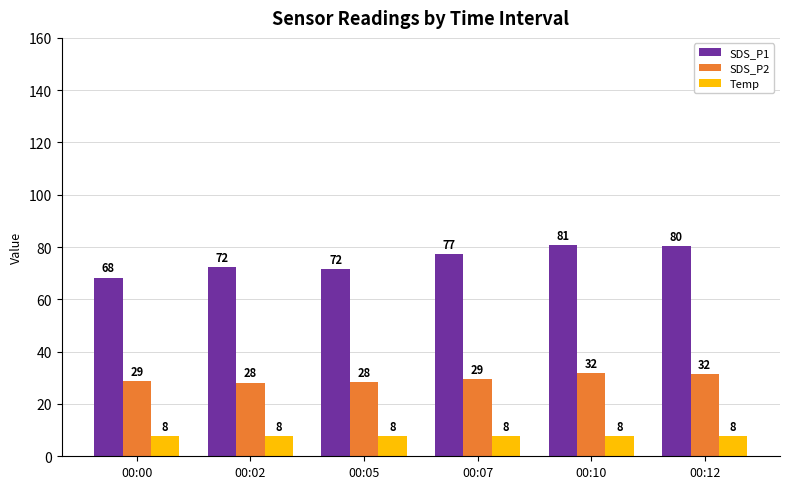

Rank the series by their average value, from lowest to highest.

Temp, SDS_P2, SDS_P1